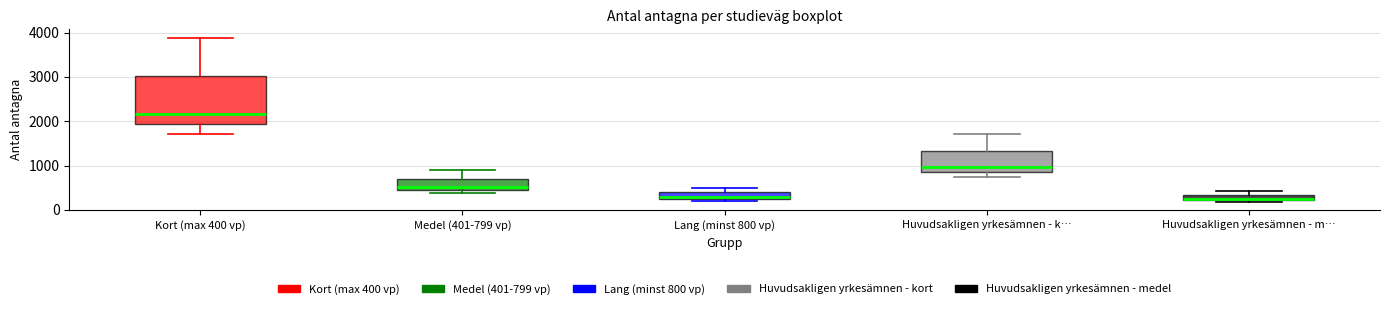

Where is the upper edge of the box for Huvudsakligen yrkesämnen - m… on the y-axis? The values are not printed on the chart, so give them approximately, as read against the axis.

300